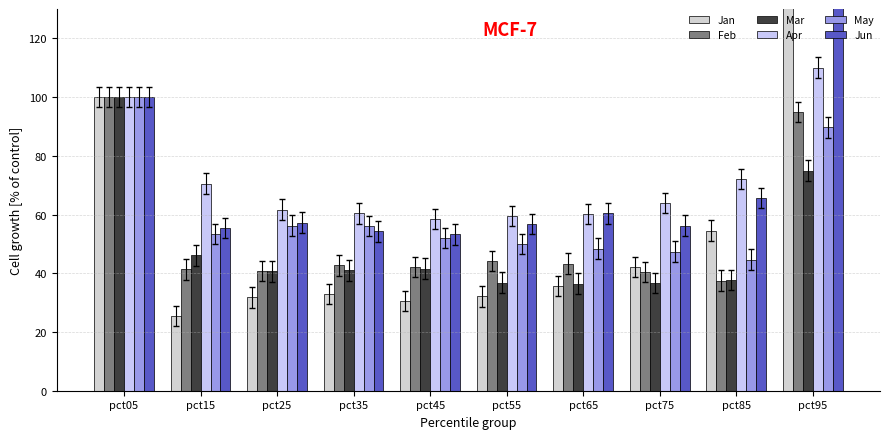

What is the greatest value displayed?

246.4